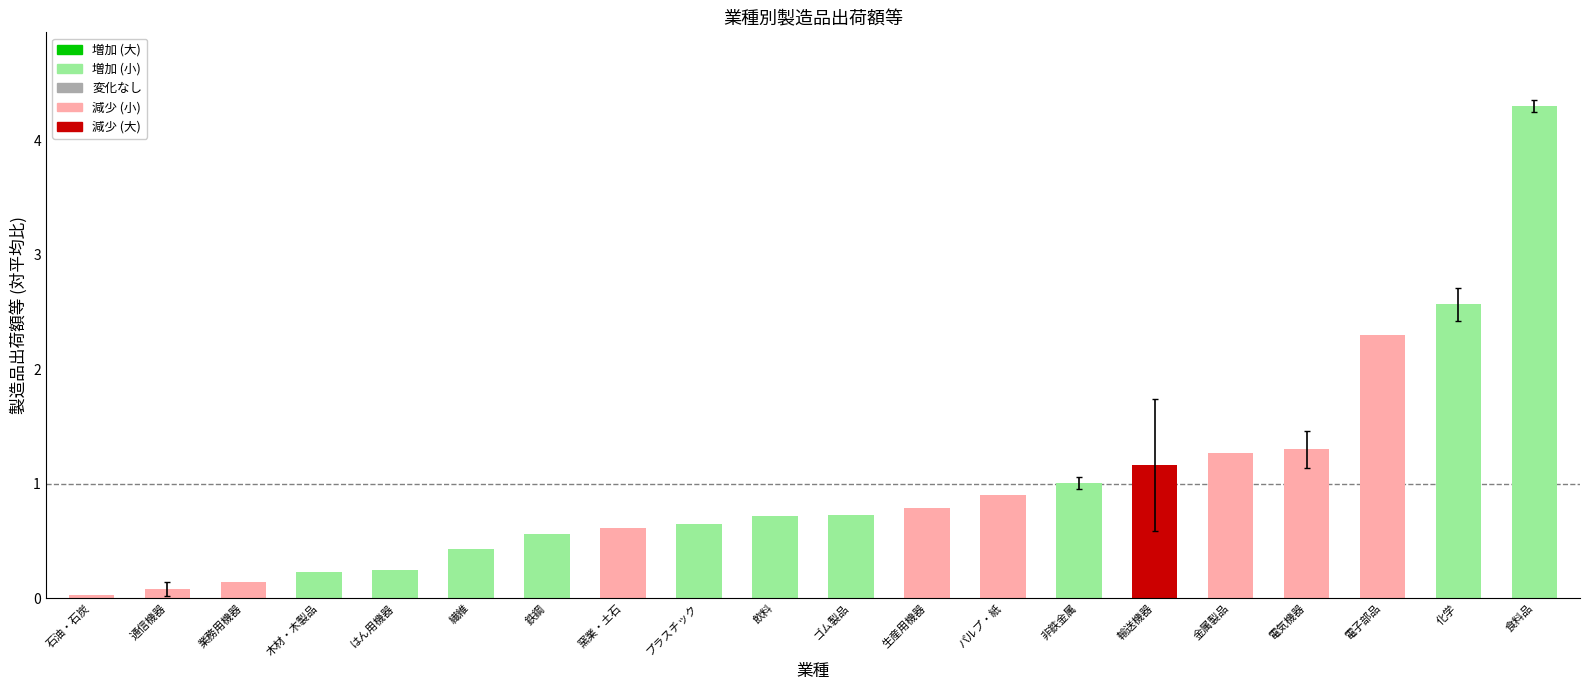

What is the value of the 11th bar from the left?

0.7